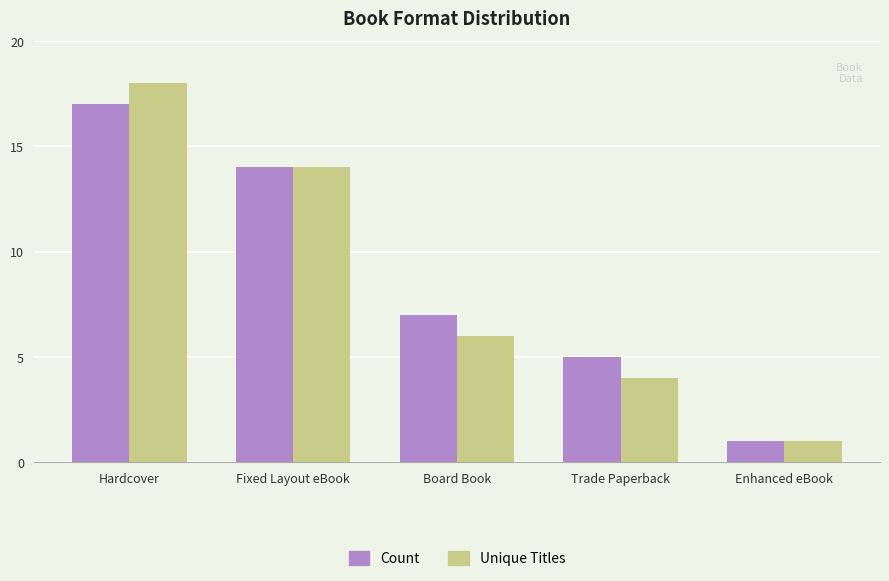

What is the value of the Count bar at the 5th from the left?

1